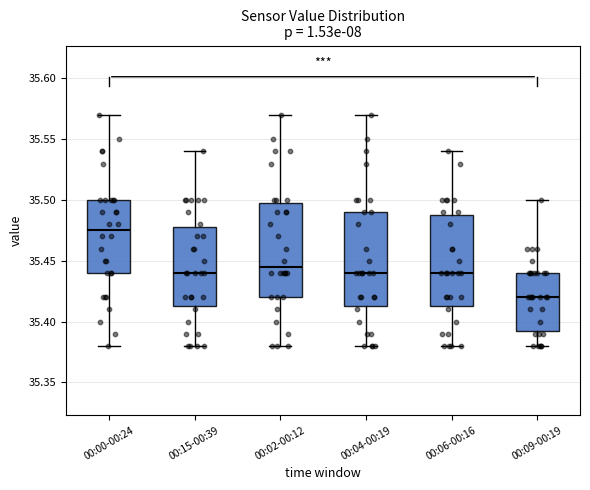

Reading left to right, transcribe this box plot: for each box, give where its median line is, the range the box spans, and where its two whiskers end, as read against the y-axis. The values are not printed on the chart, so give them approximately, as read against the axis.

00:00-00:24: median 35.475, box 35.440 to 35.500, whiskers 35.380 to 35.570
00:15-00:39: median 35.440, box 35.415 to 35.480, whiskers 35.380 to 35.540
00:02-00:12: median 35.445, box 35.420 to 35.500, whiskers 35.380 to 35.570
00:04-00:19: median 35.440, box 35.415 to 35.490, whiskers 35.380 to 35.570
00:06-00:16: median 35.440, box 35.415 to 35.490, whiskers 35.380 to 35.540
00:09-00:19: median 35.420, box 35.395 to 35.440, whiskers 35.380 to 35.500